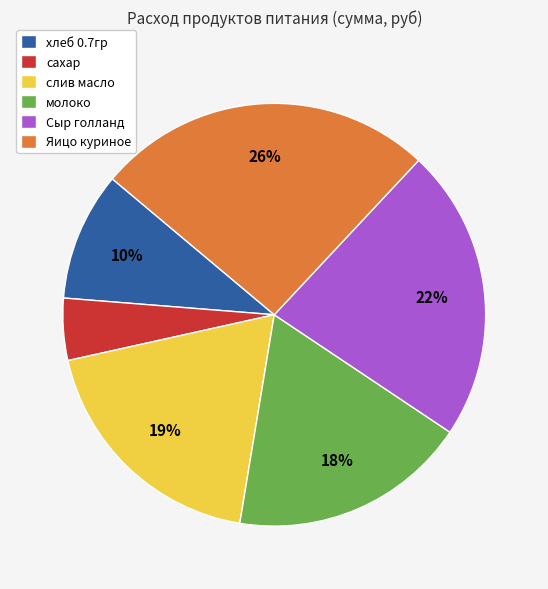

What is the largest slice in the pie chart?

Яицо куриное